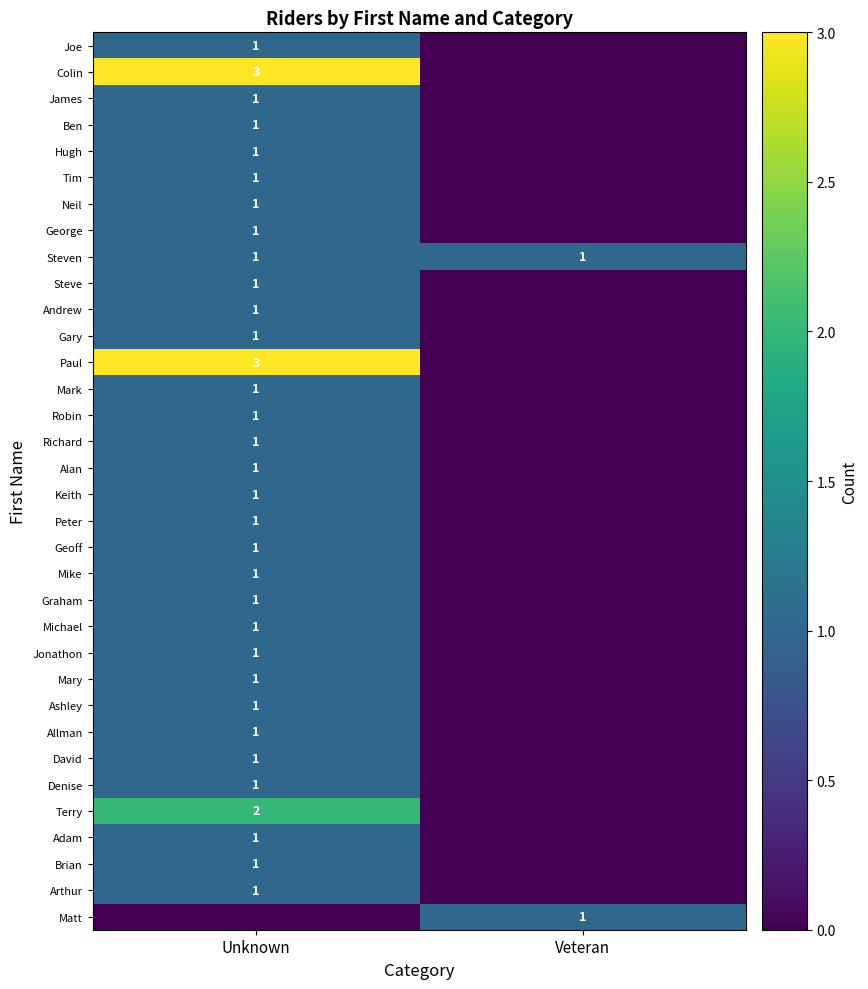

Is it true that Hugh equals 1 at Unknown?

True